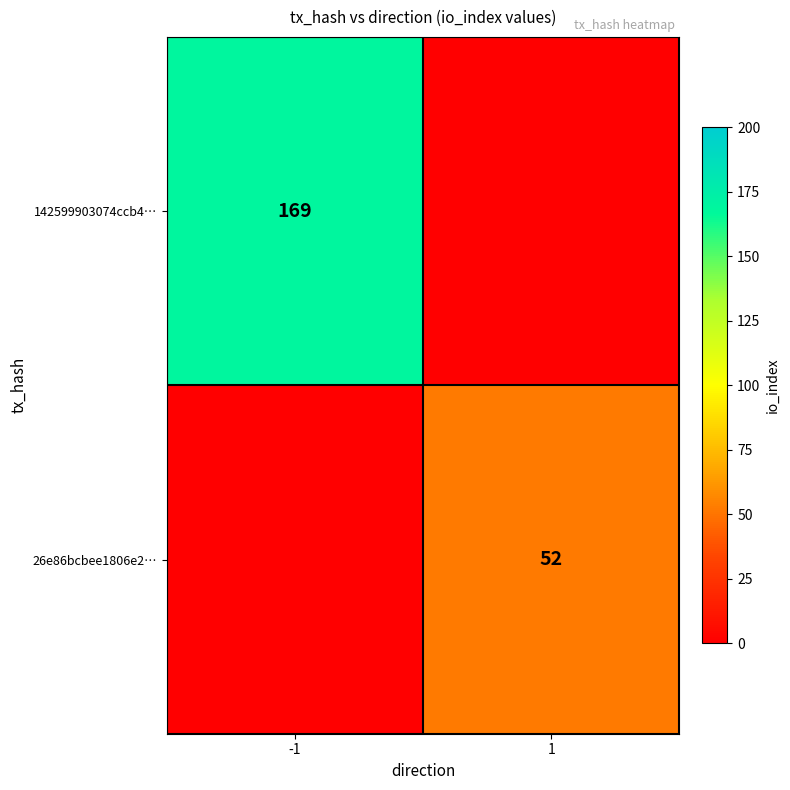

Is it true that 26e86bcbee1806e2… equals 52 at 1?

True